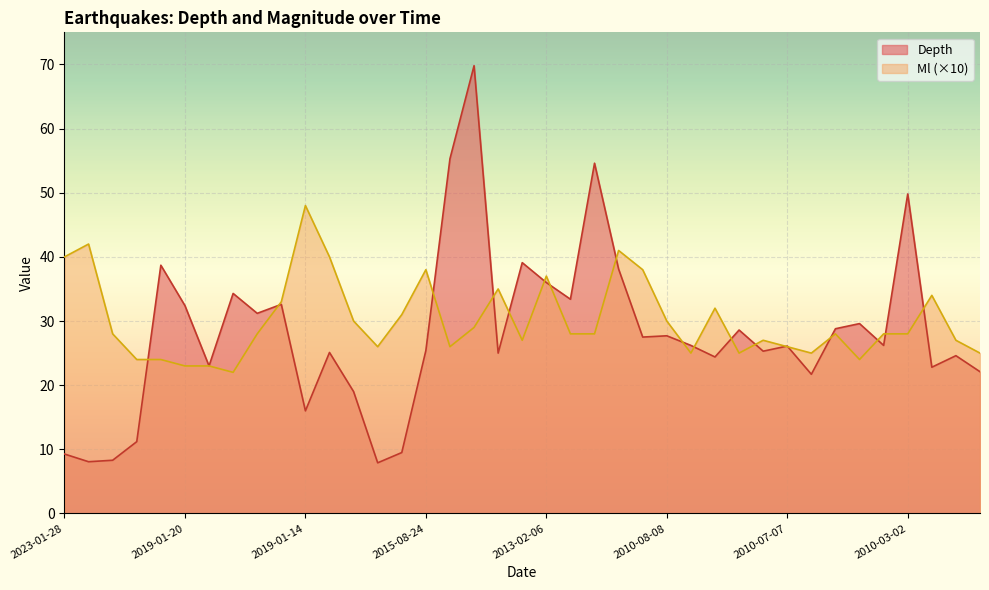

What is the average value of the Depth series?

28.1